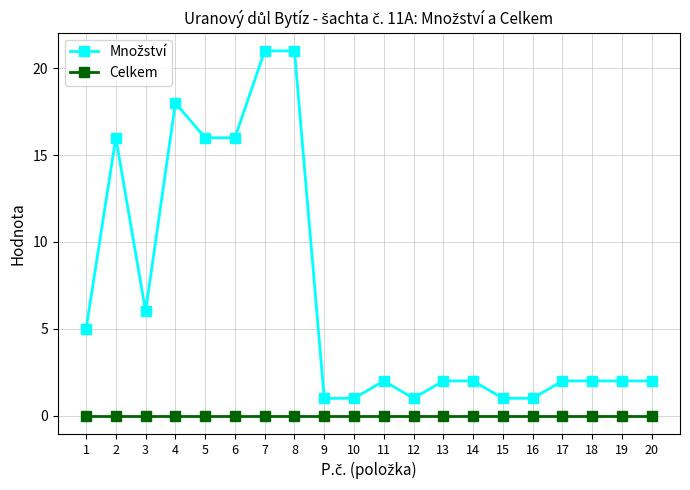

What is the greatest value displayed?

21